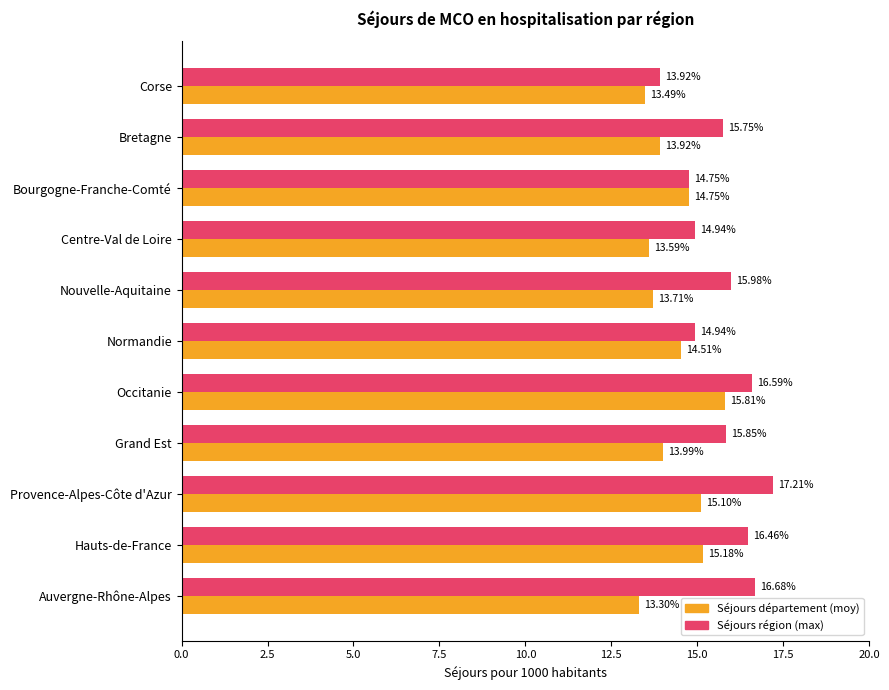

Between Nouvelle-Aquitaine and Corse, which series saw the biggest shift?

Séjours région (max)